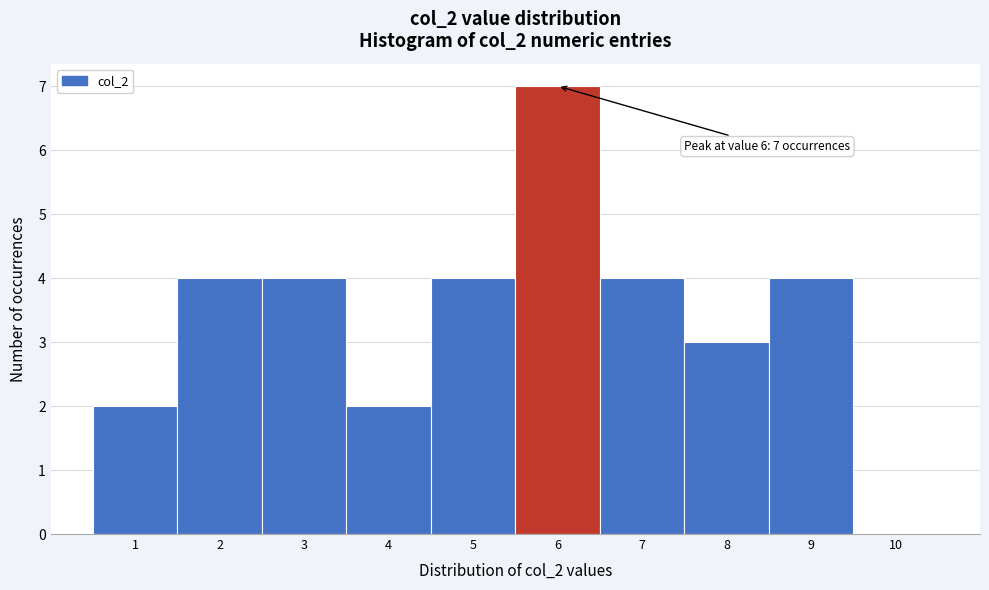

Which range on the x-axis has the tallest bar?

5.5 to 6.5